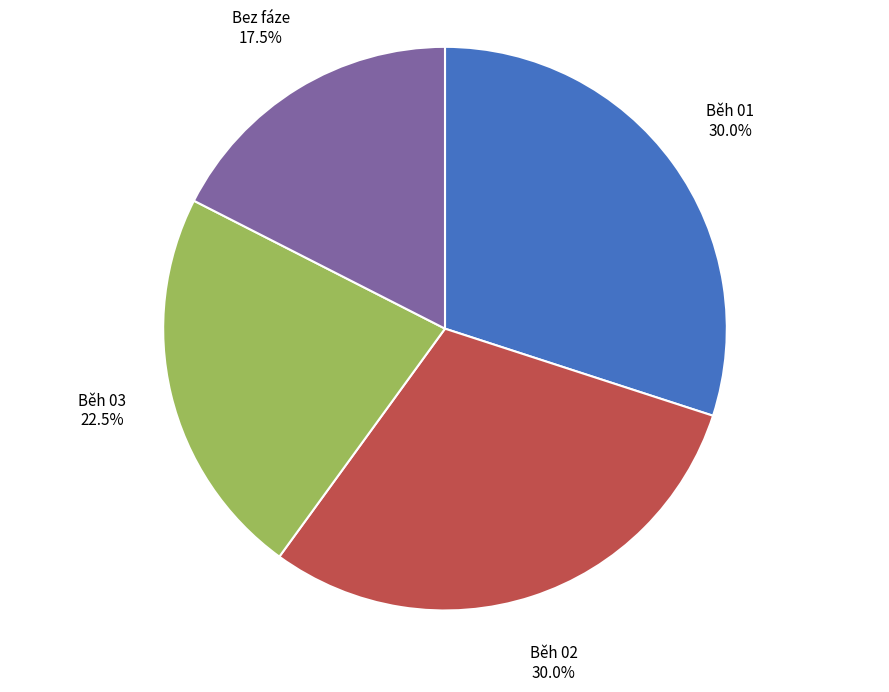

Which has a higher value, Běh 01 or Běh 03?

Běh 01